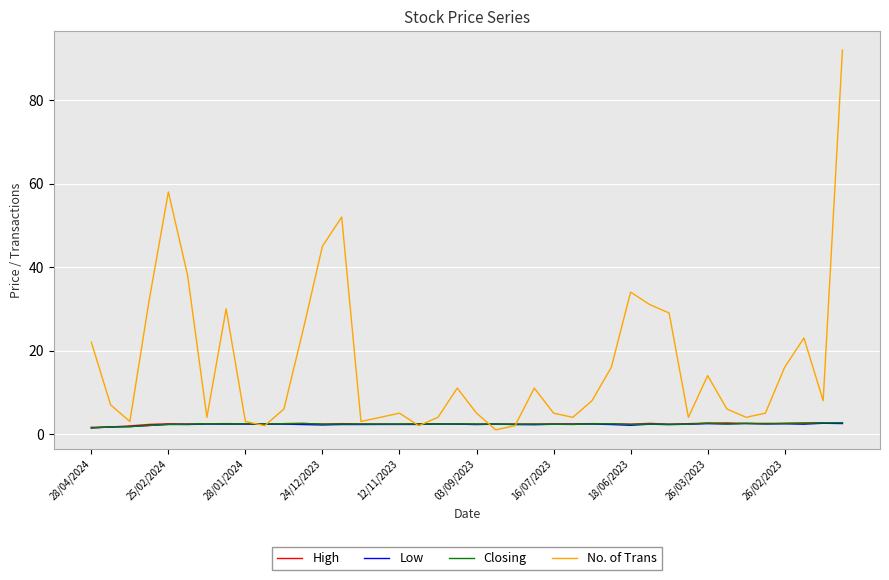

What is the highest value of the High series?

2.7